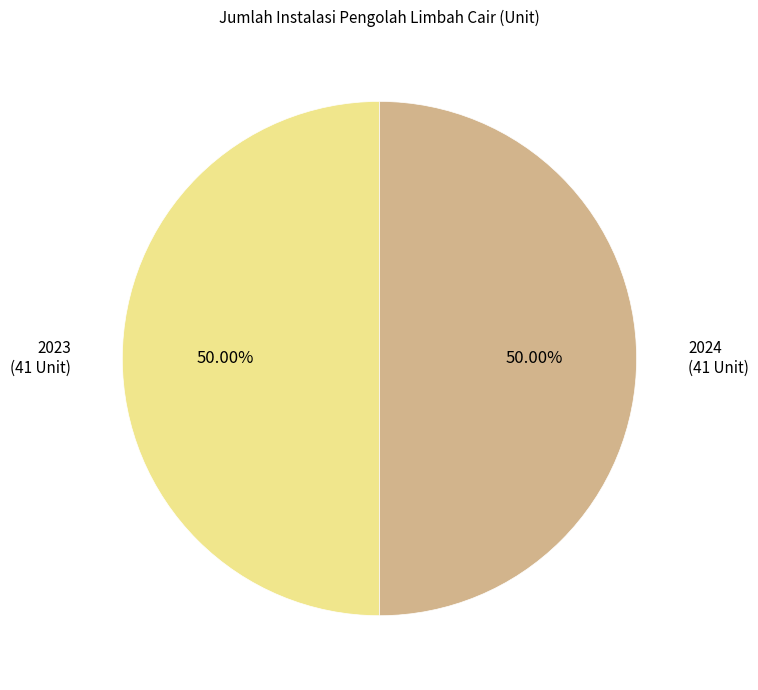

How many segments does this pie chart have?

2